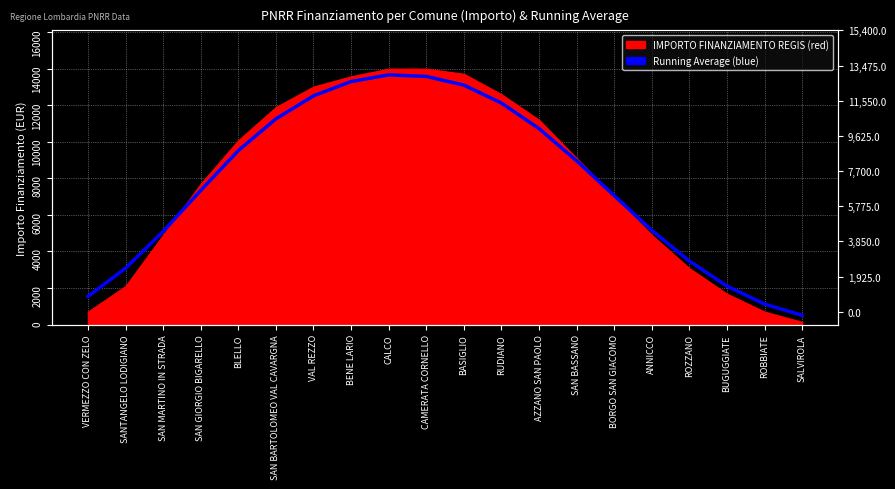

How many points are higher than both their immediate neighbors (excluding endpoints)?

1